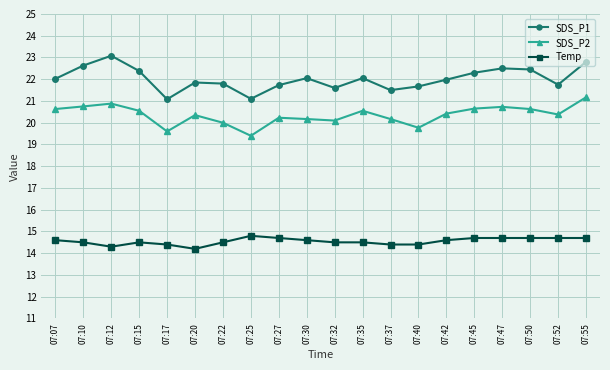

What is the value of the SDS_P2 point at the 7th from the left?

20.0